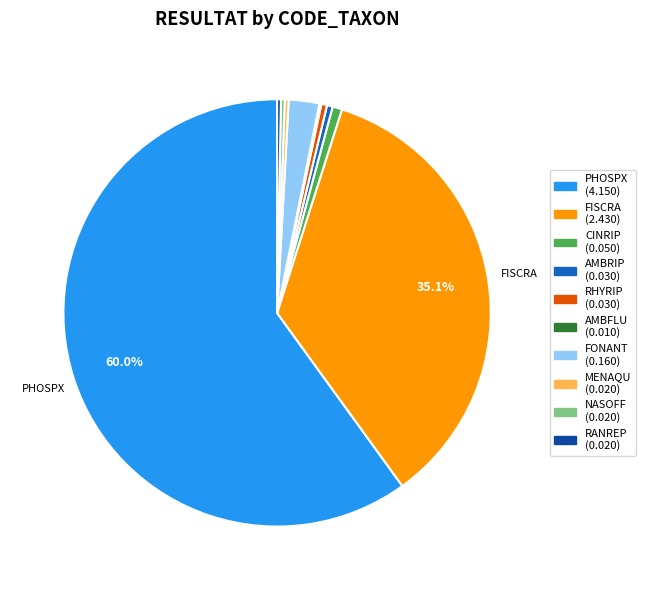

Is there a majority slice in this chart?

Yes